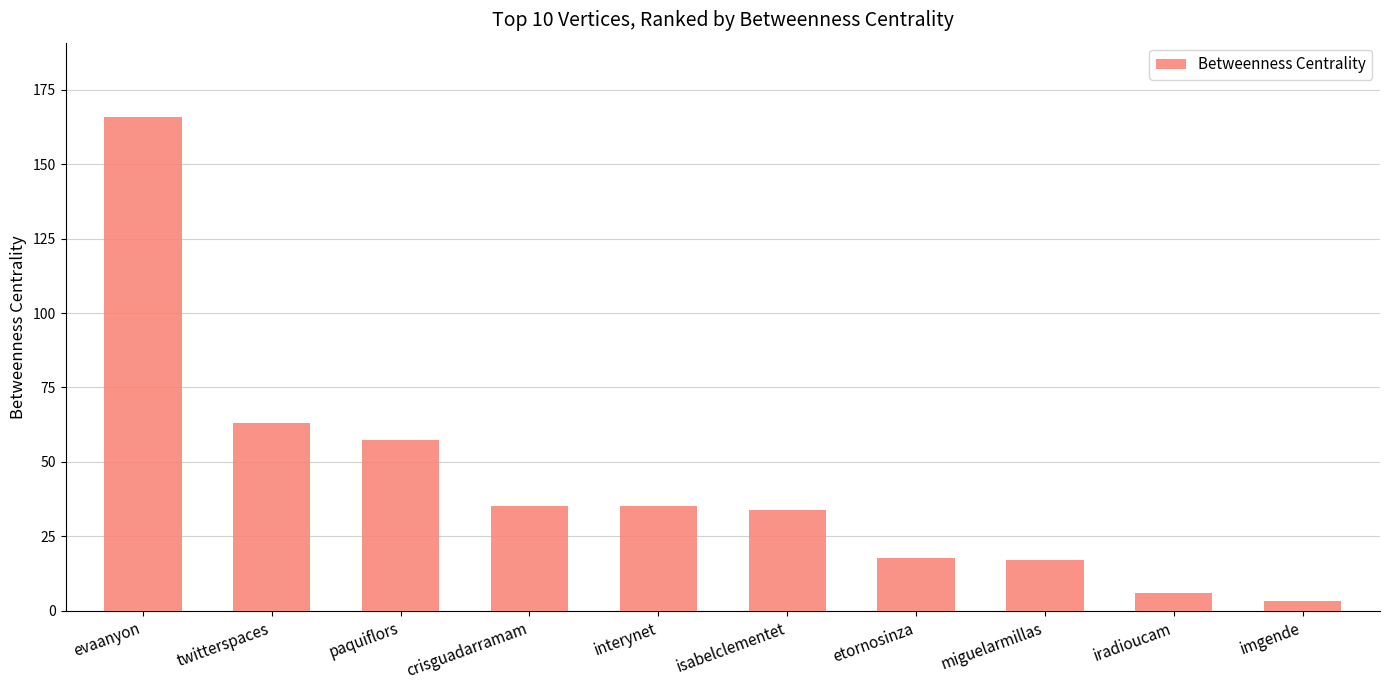

Between iradioucam and paquiflors, which is larger?

paquiflors